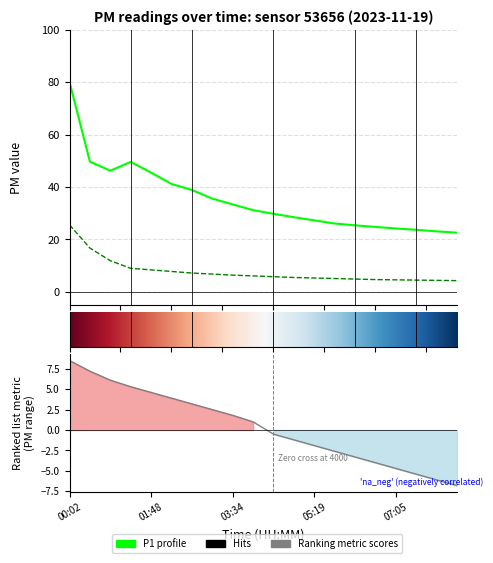

At which category is the sum across all series the highest?

00:02